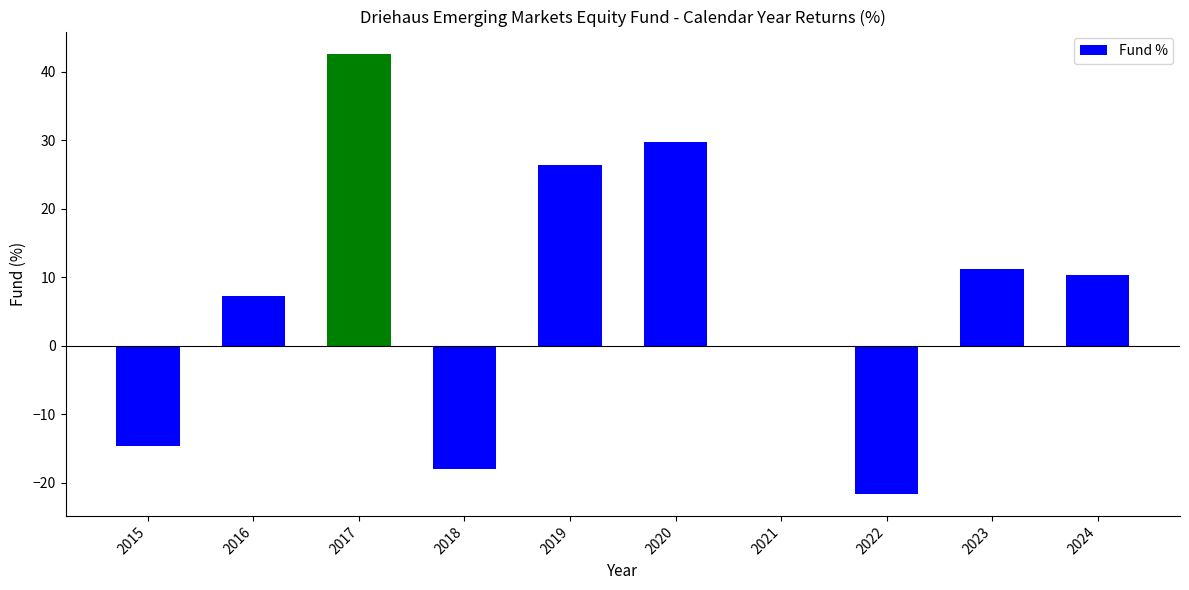

True or false: the data shows 18.0 at 2024.

False